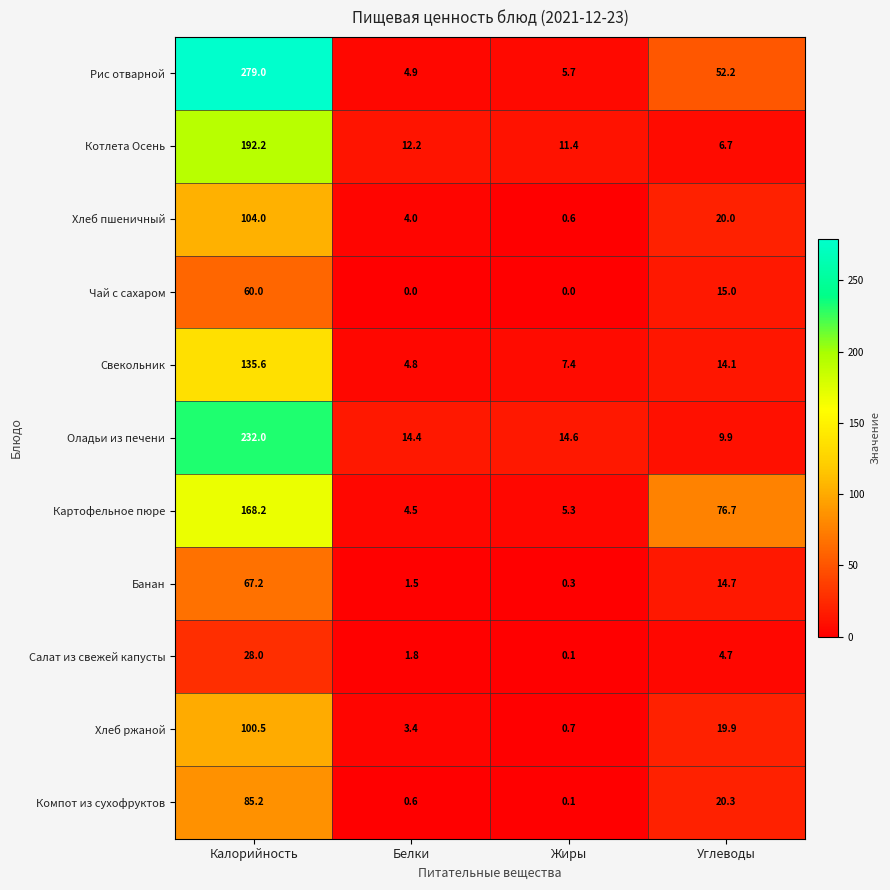

What is the maximum value shown in the chart?

279.0